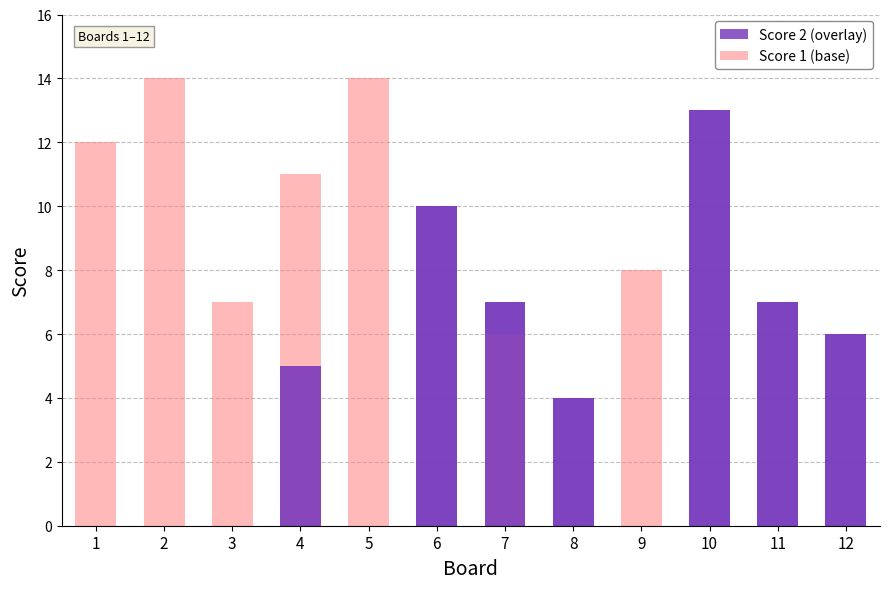

Is it true that Score 1 equals 7 at 7?

True